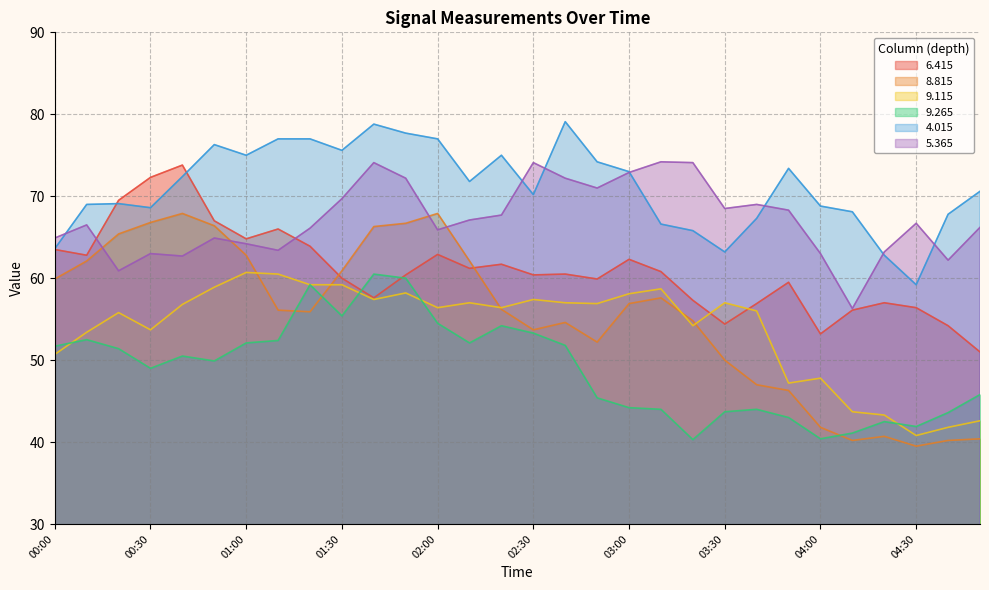

How many values in the 5.365 series exceed 66?

18